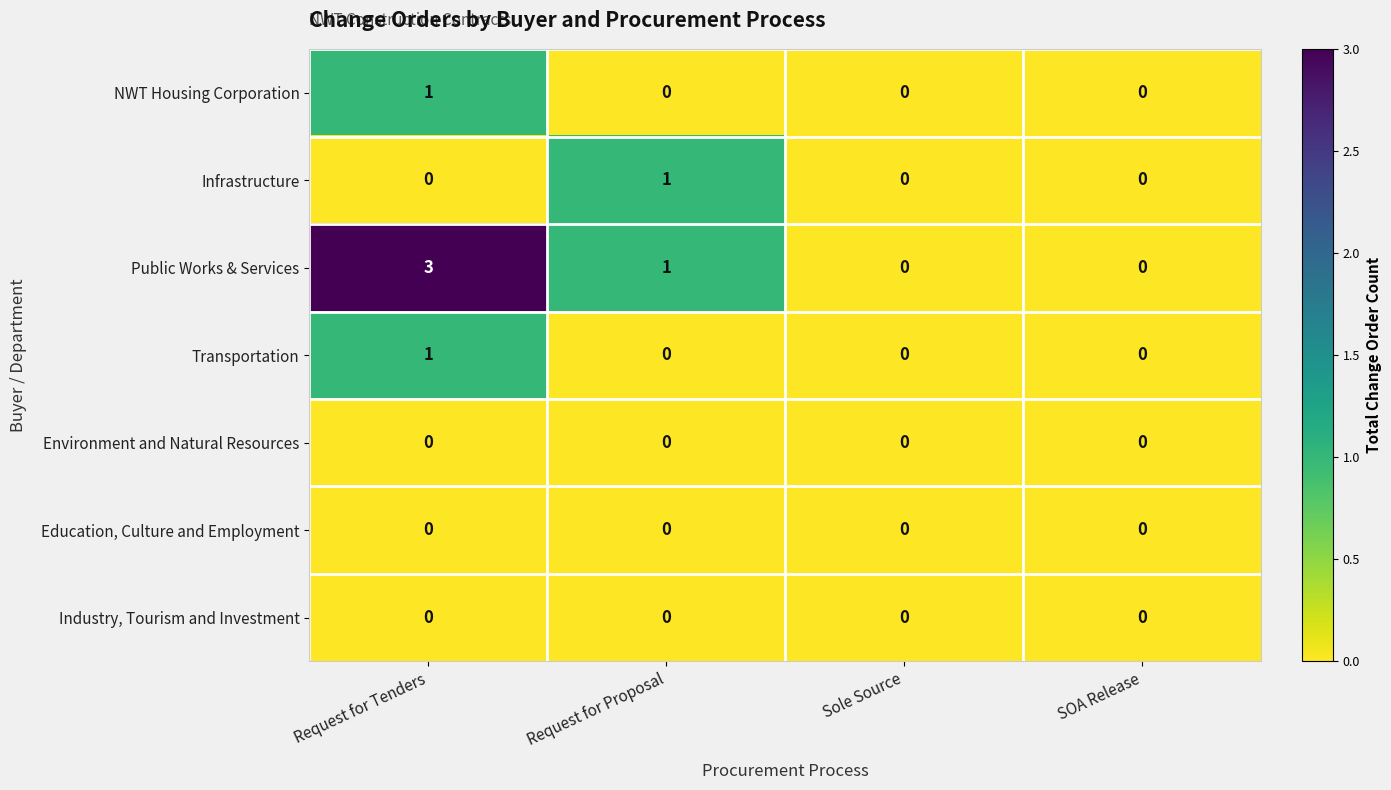

Which series has the widest spread of values?

Public Works & Services